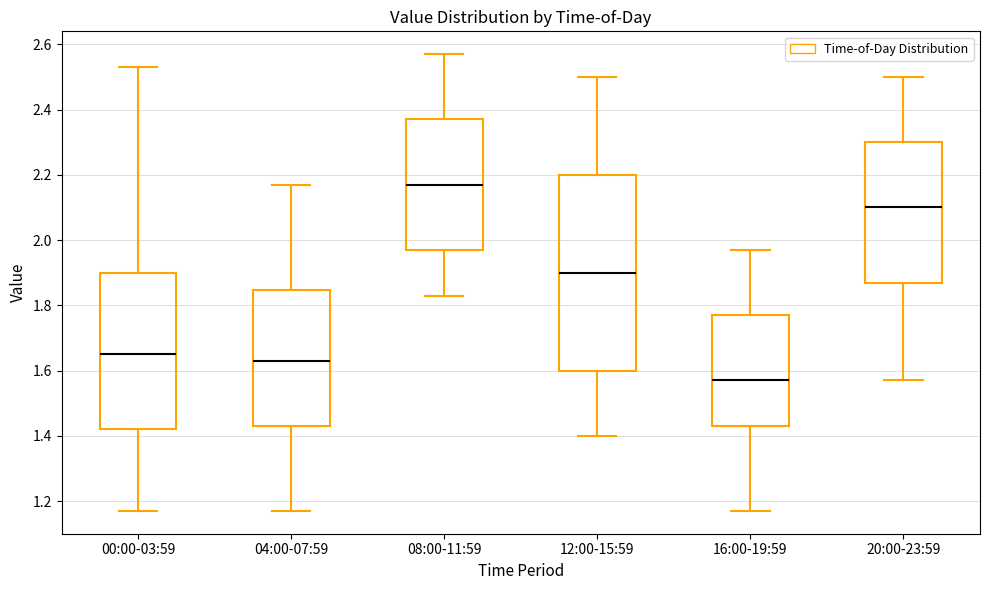

Reading left to right, read every box against the y-axis: the position of its median line, the range the box covers, and the ends of its whiskers. The values are not printed on the chart, so give them approximately, as read against the axis.

00:00-03:59: median 1.66, box 1.42 to 1.90, whiskers 1.18 to 2.54
04:00-07:59: median 1.64, box 1.44 to 1.84, whiskers 1.18 to 2.18
08:00-11:59: median 2.18, box 1.98 to 2.38, whiskers 1.84 to 2.58
12:00-15:59: median 1.90, box 1.60 to 2.20, whiskers 1.40 to 2.50
16:00-19:59: median 1.58, box 1.44 to 1.78, whiskers 1.18 to 1.98
20:00-23:59: median 2.10, box 1.88 to 2.30, whiskers 1.58 to 2.50